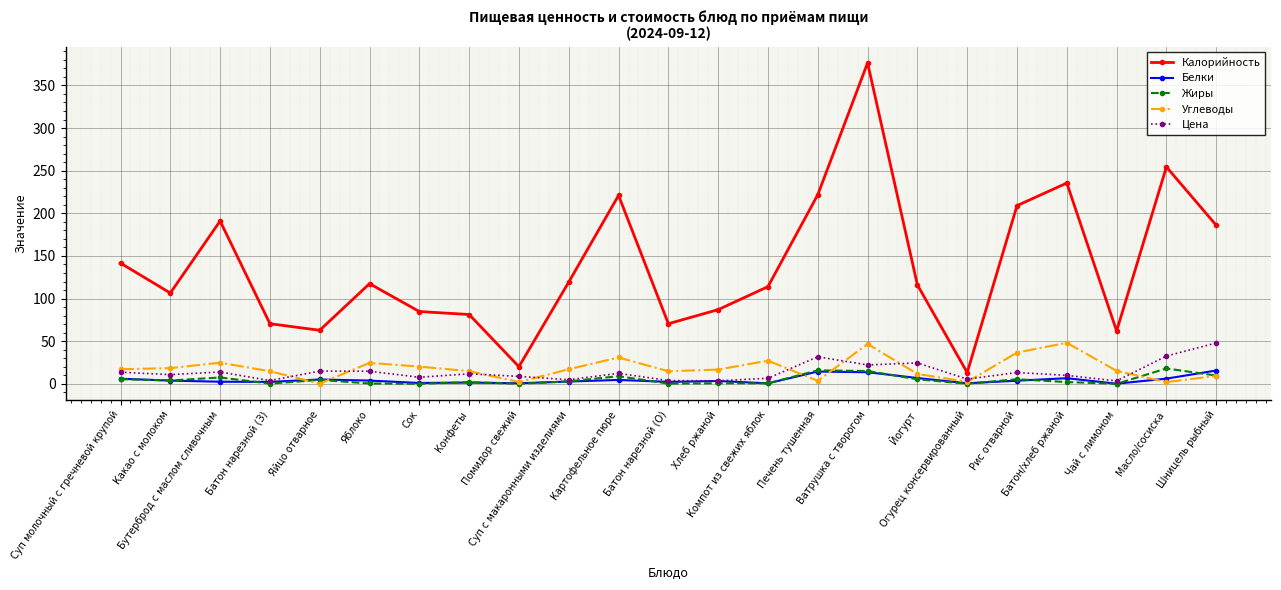

True or false: Углеводы and Калорийность intersect in this chart.

False